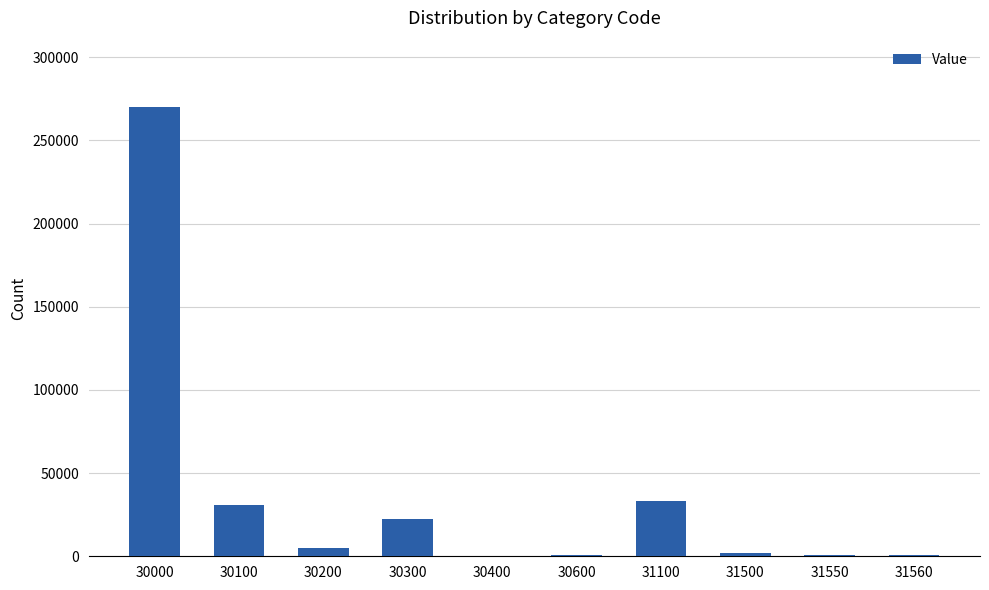

The chart shows a value of 835 at 31550. True or false?

True